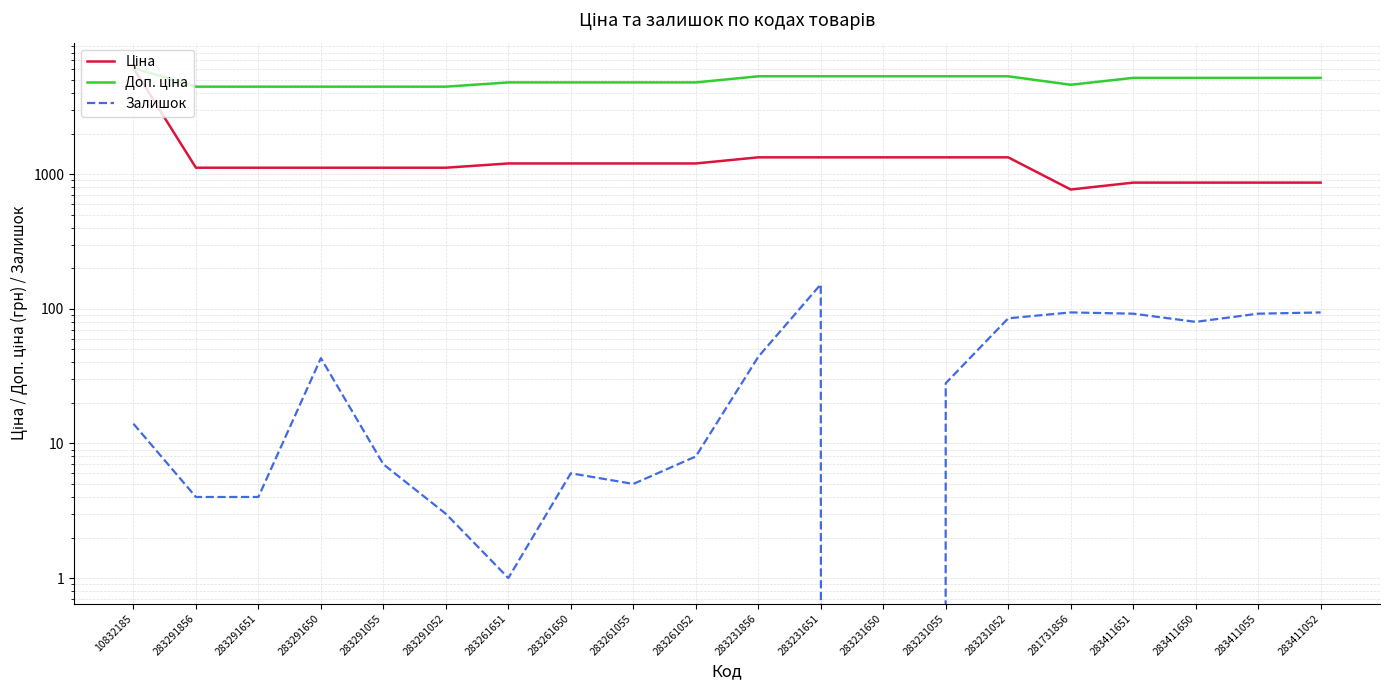

Reading left to right, extract all data points from this chart.

Ціна: 10832185=6143.2	283291856=1117.4	283291651=1117.4	283291650=1117.4	283291055=1117.4	283291052=1117.4	283261651=1201.7	283261650=1201.7	283261055=1201.7	283261052=1201.7	283231856=1334.2	283231651=1334.2	283231650=1334.2	283231055=1334.2	283231052=1334.2	281731856=769.5	283411651=865.9	283411650=865.9	283411055=865.9	283411052=865.9
Доп. ціна: 10832185=6143.2	283291856=4469.5	283291651=4469.5	283291650=4469.5	283291055=4469.5	283291052=4469.5	283261651=4806.8	283261650=4806.8	283261055=4806.8	283261052=4806.8	283231856=5336.9	283231651=5336.9	283231650=5336.9	283231055=5336.9	283231052=5336.9	281731856=4617.1	283411651=5195.4	283411650=5195.4	283411055=5195.4	283411052=5195.4
Залишок: 10832185=14.0	283291856=4.0	283291651=4.0	283291650=43.0	283291055=7.0	283291052=3.0	283261651=1.0	283261650=6.0	283261055=5.0	283261052=8.0	283231856=44.0	283231651=152.0	283231650=0.0	283231055=28.0	283231052=85.0	281731856=94.0	283411651=92.0	283411650=80.0	283411055=92.0	283411052=94.0